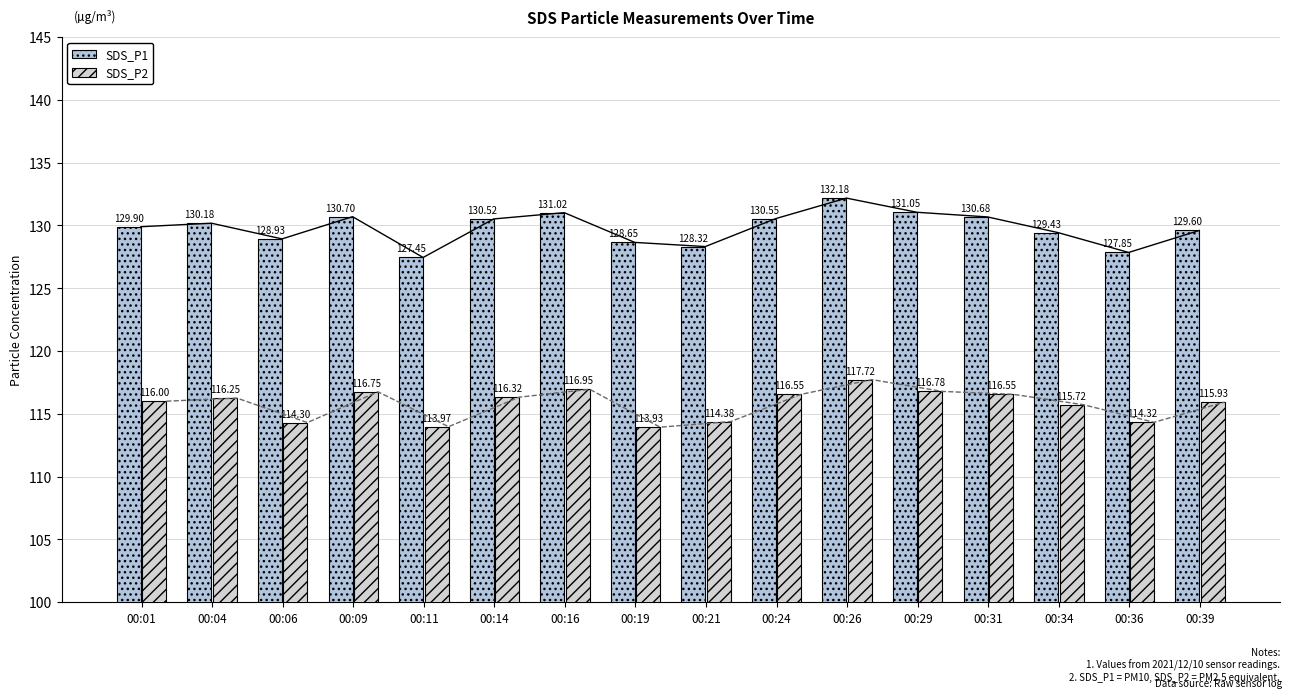

At which label does SDS_P1 first exceed 130?

00:04